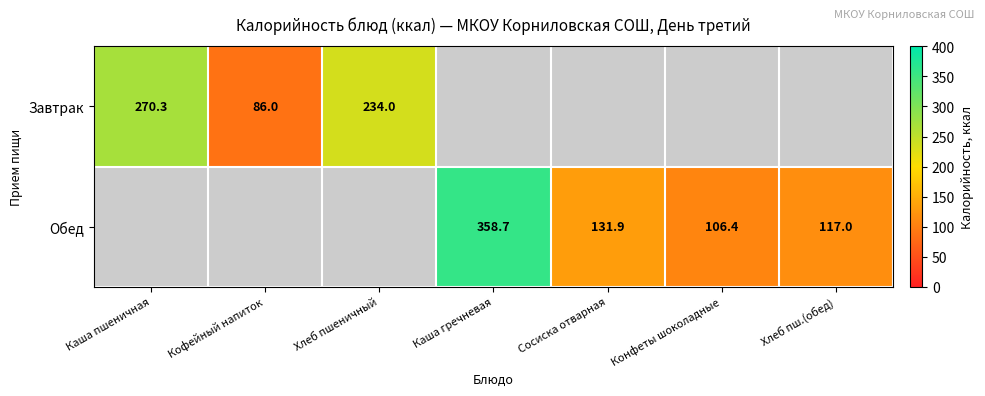

At which category does the chart reach its minimum across all series?

Кофейный напиток